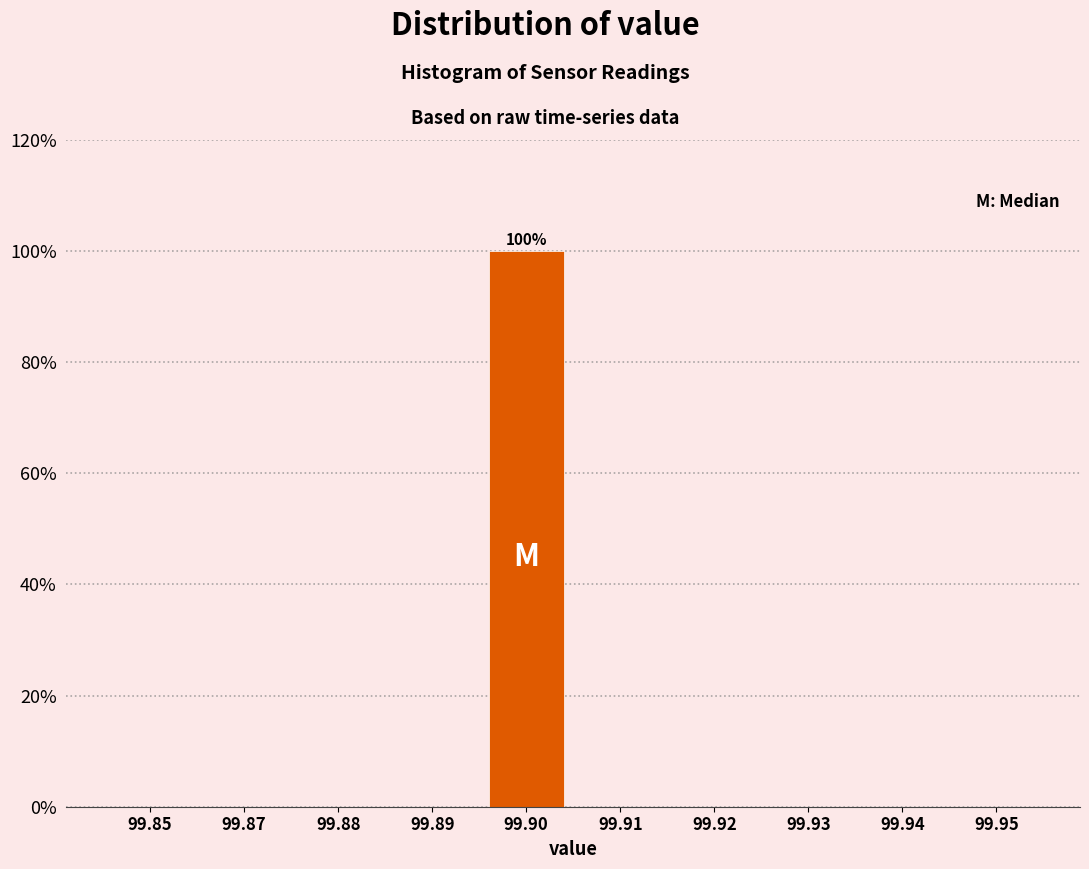

Reading left to right, what are all the values shown in this chart?

99.85=0	99.87=0	99.88=0	99.89=0	99.90=100	99.91=0	99.92=0	99.93=0	99.94=0	99.95=0